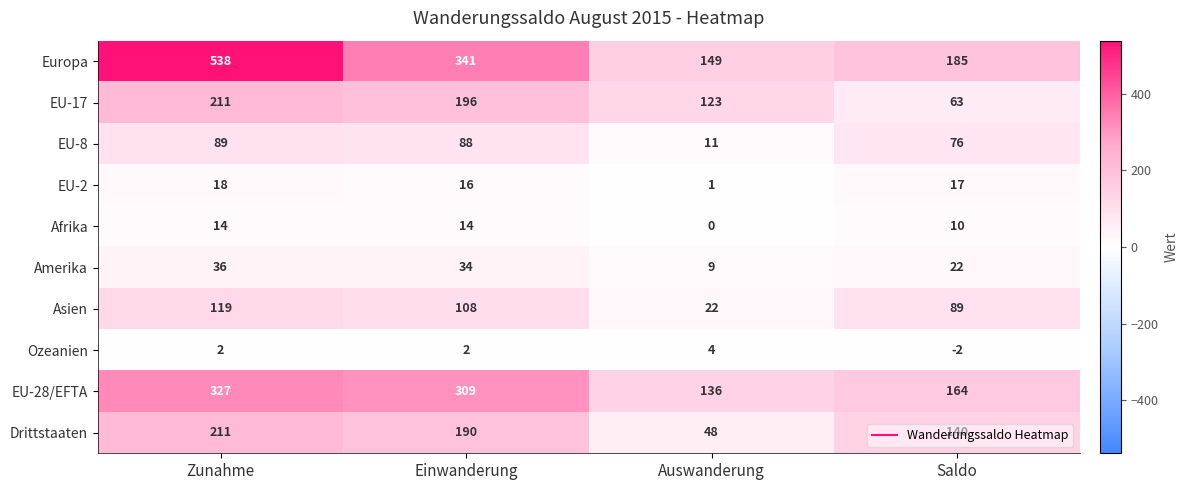

Is it true that Afrika equals 14 at Zunahme?

True